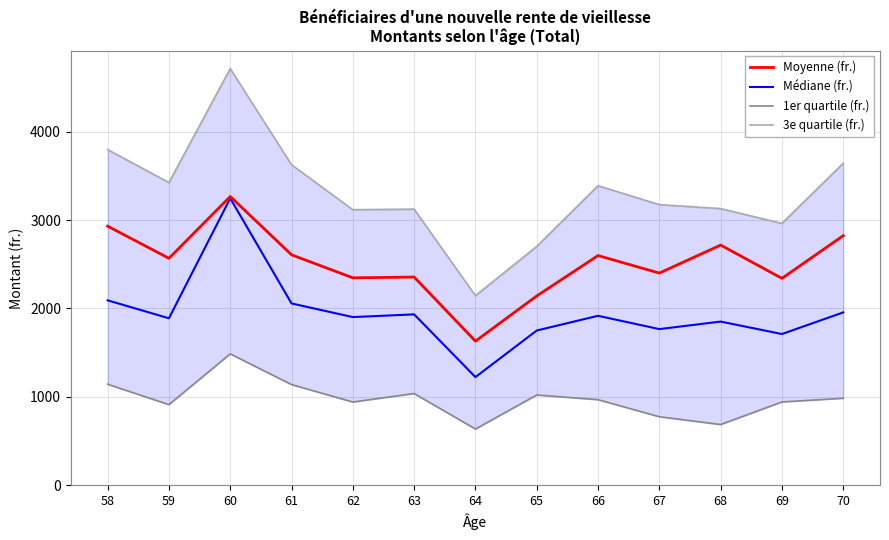

At 66, list the series in order from largest to smallest.

3e quartile (fr.), Moyenne (fr.), Médiane (fr.), 1er quartile (fr.)